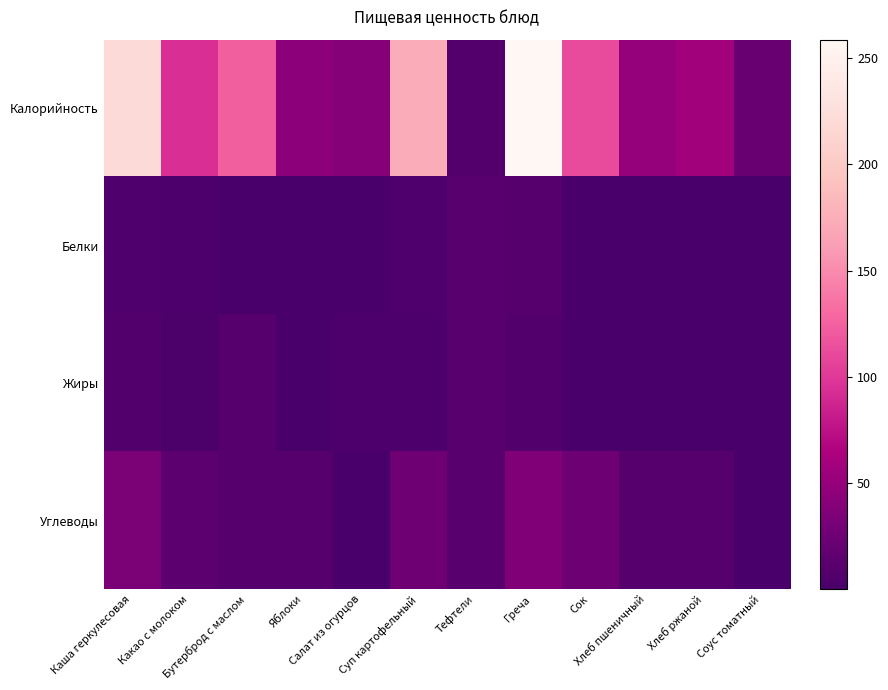

Which has a higher value, Греча or Тефтели?

Греча